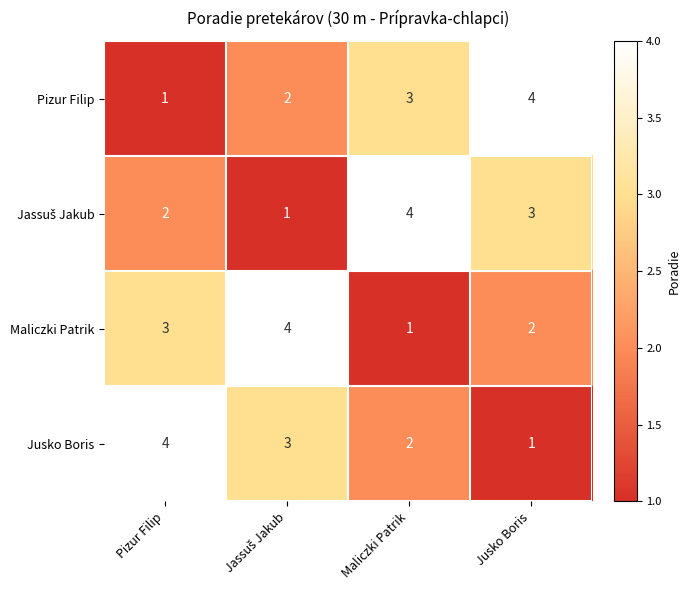

What is the greatest value displayed?

4